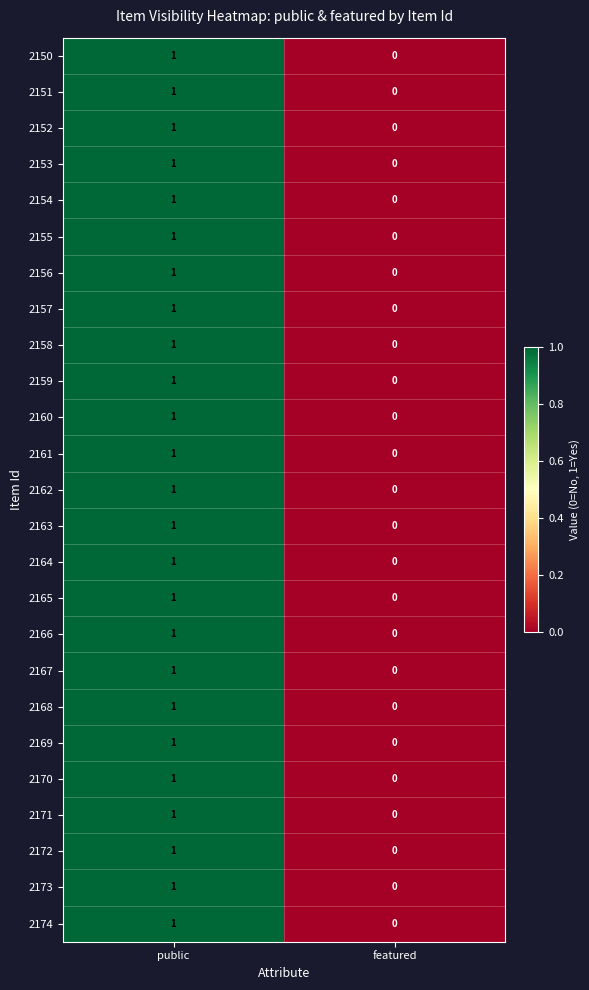

At which category is the sum across all series the highest?

public